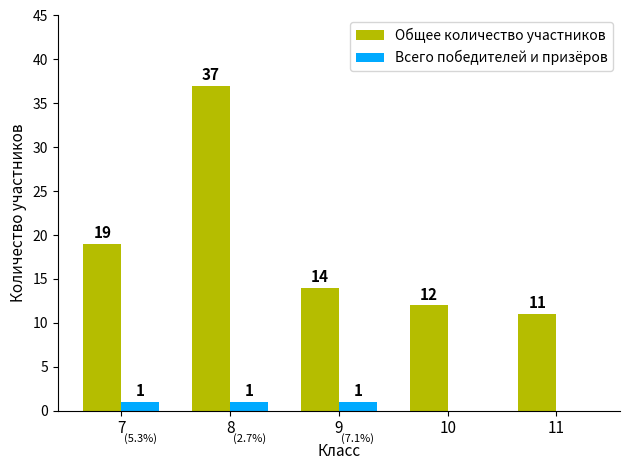

Between 7 and 11, which series saw the biggest shift?

Общее количество участников